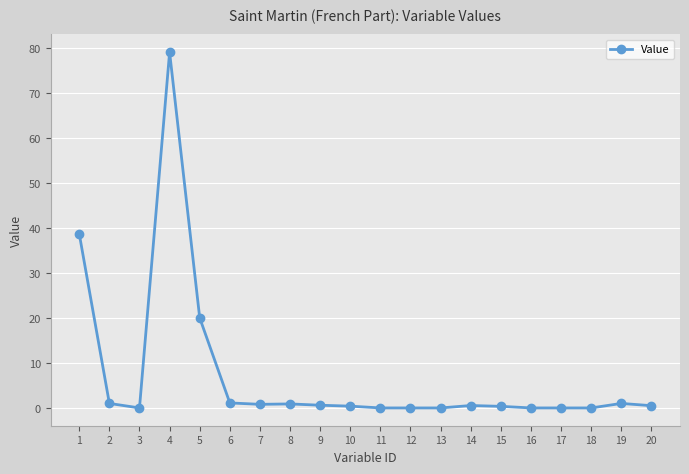

What is the average value?

7.2